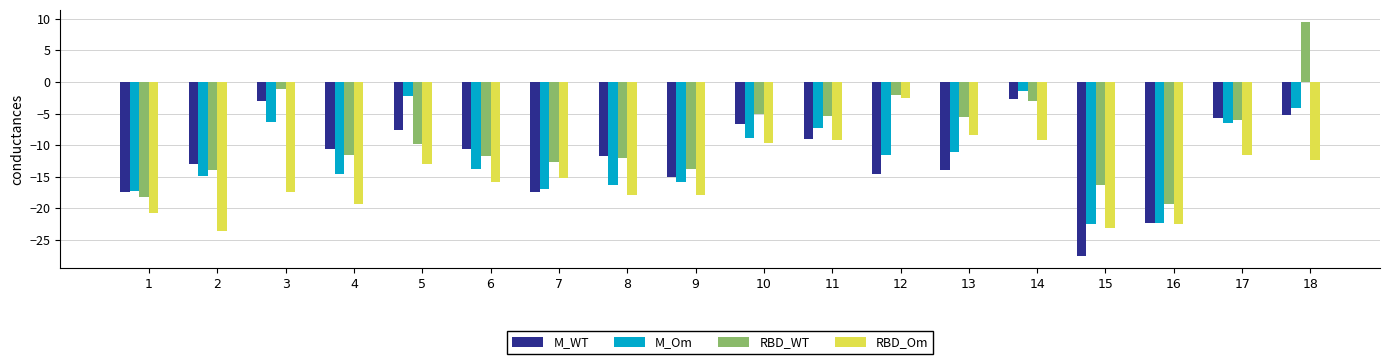

What is the sum of all M_Om values?

-214.4